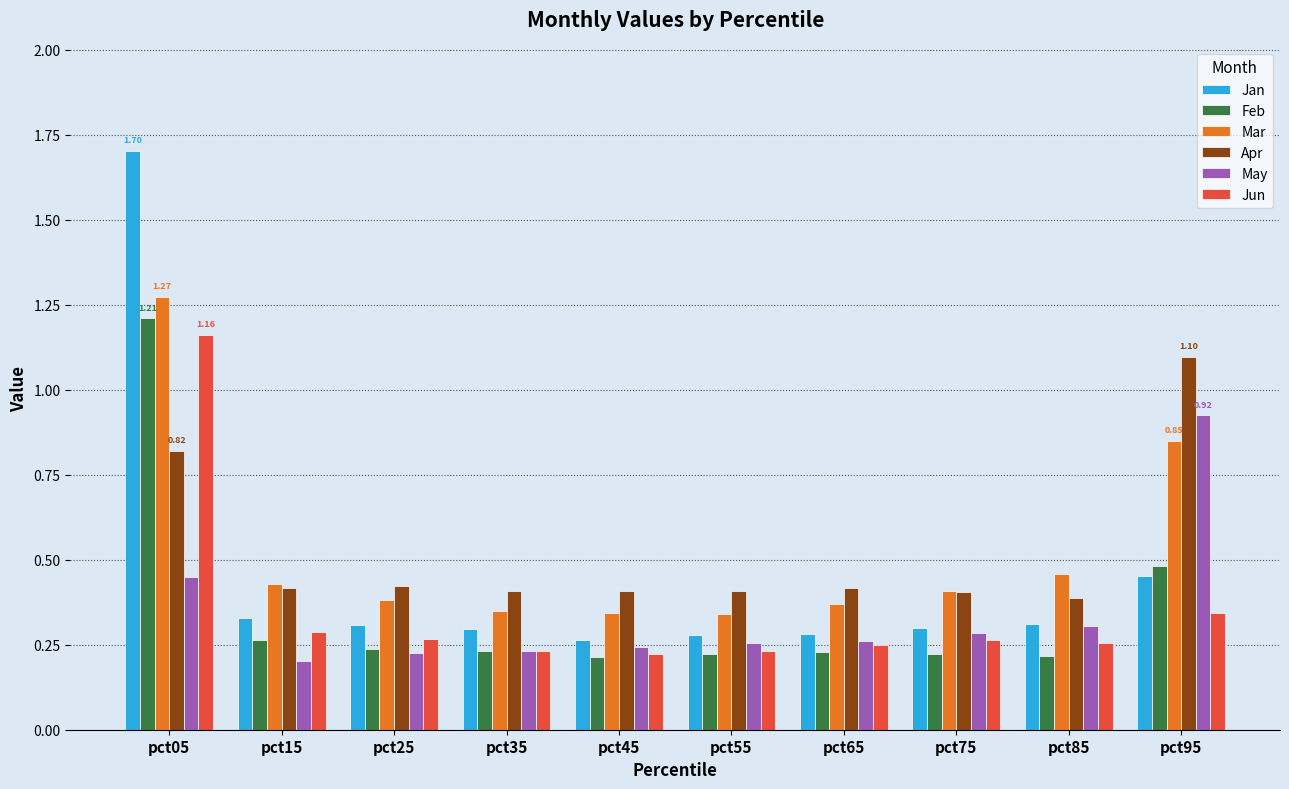

Which series has the largest range (max minus min)?

Jan